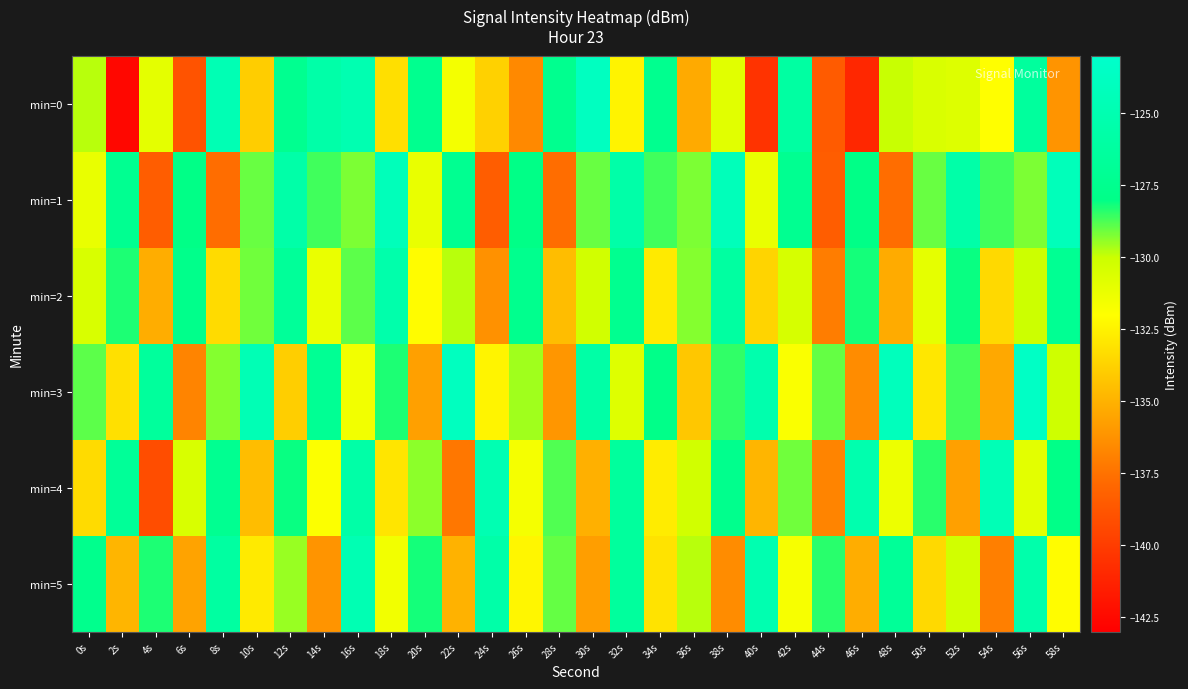

At which category does the chart reach its minimum across all series?

2s